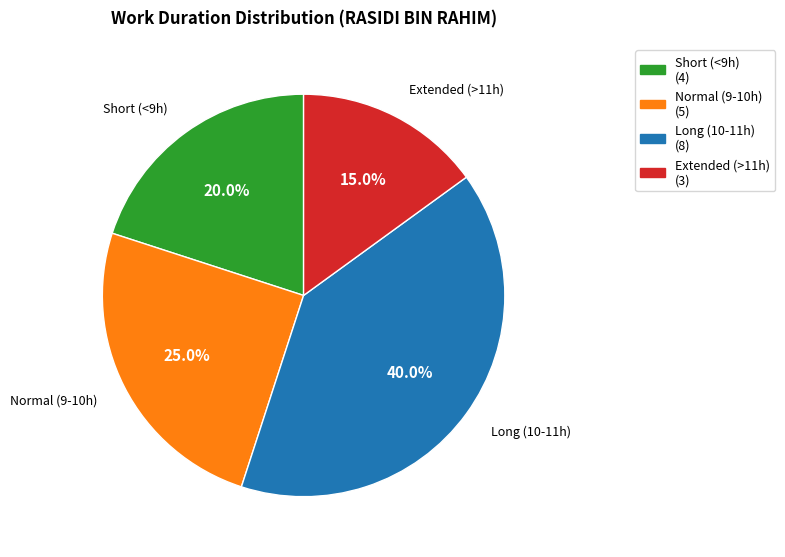

Does any single category account for the majority?

No